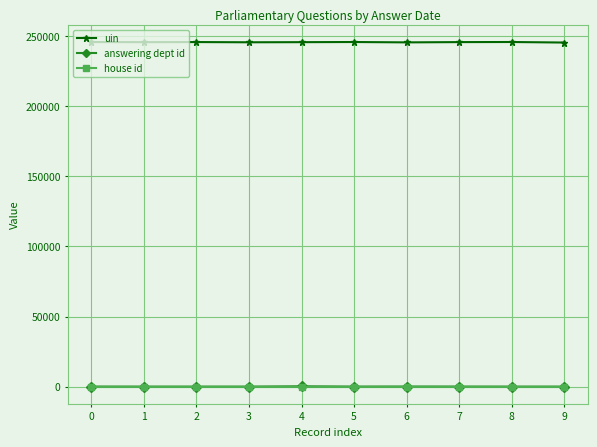

True or false: house id and uin cross at least once.

False